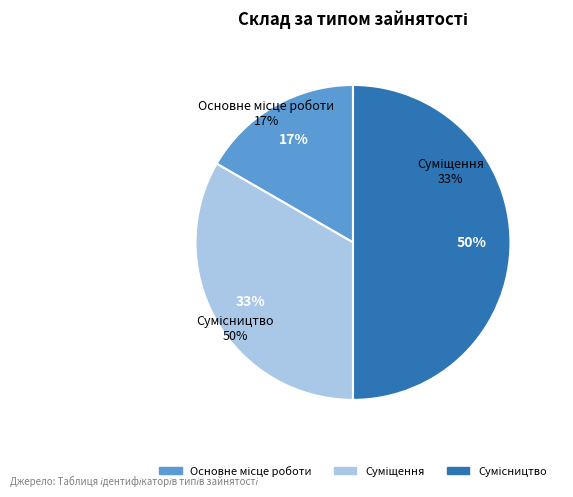

Which category has the smallest portion of the pie?

Основне місце роботи